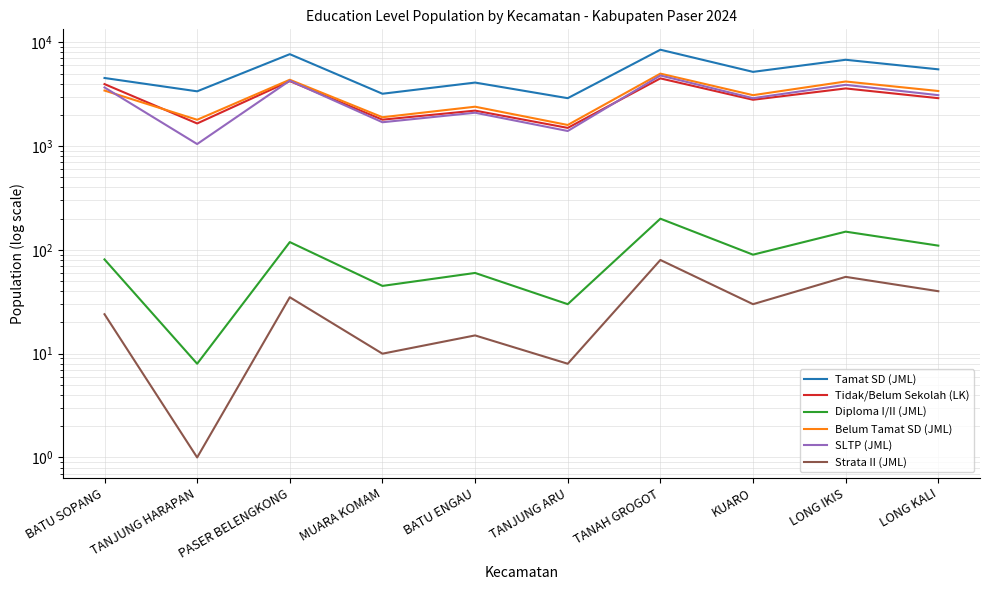

The value of Belum Tamat SD (JML) at MUARA KOMAM is 1900. True or false?

True